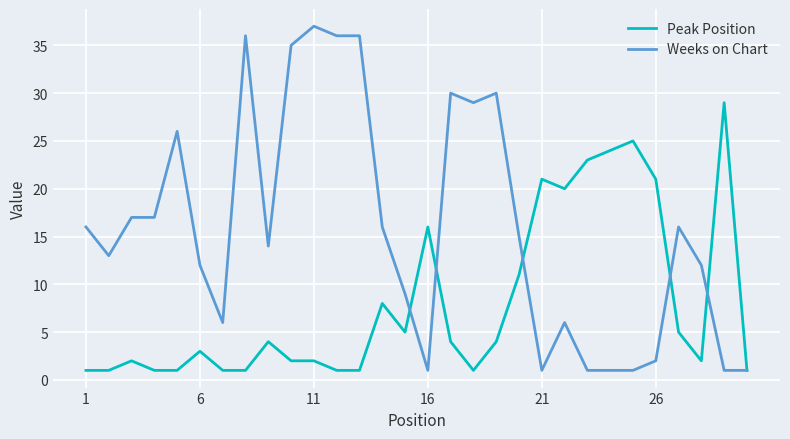

Which series has the widest spread of values?

Weeks on Chart